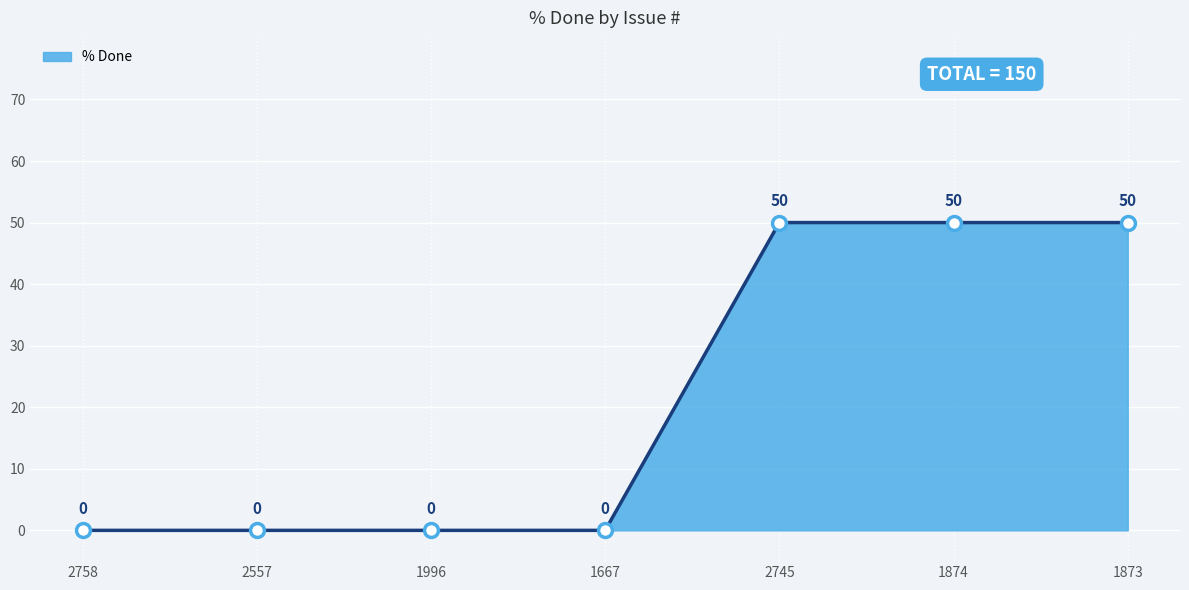

What is the difference between the second highest and second lowest values?

50